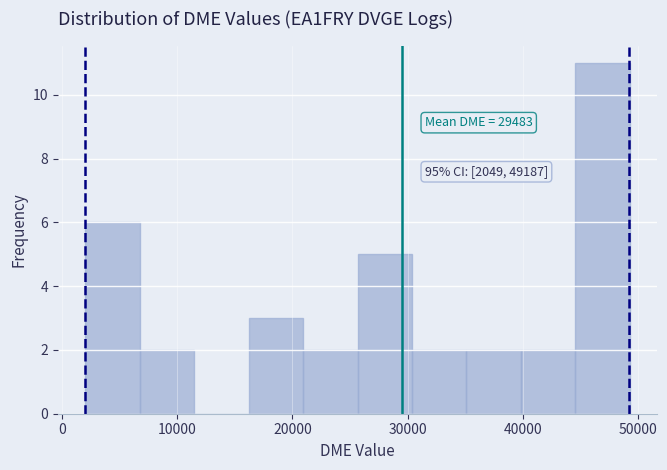

Over which range of the x-axis is the bar tallest?

45000 to 49000